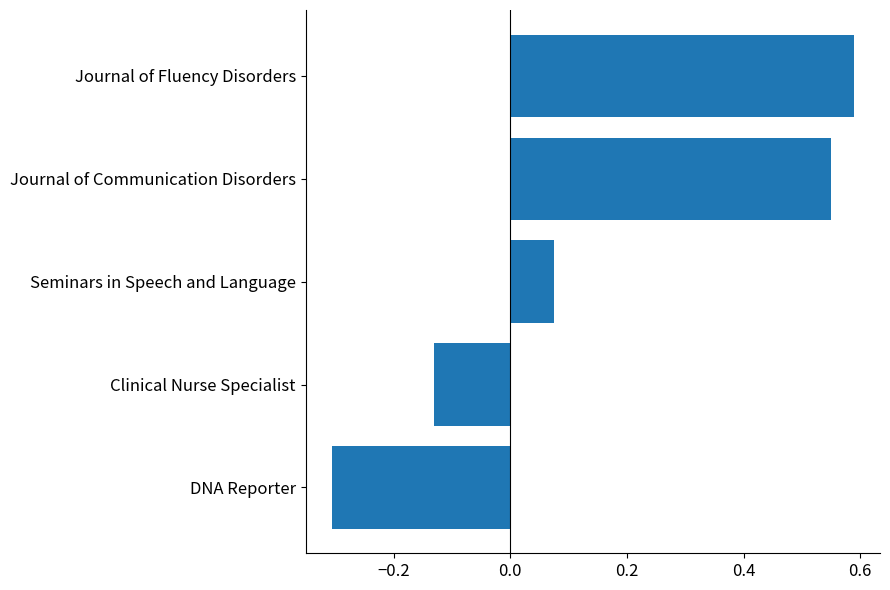

What is the sum of all values?

0.8